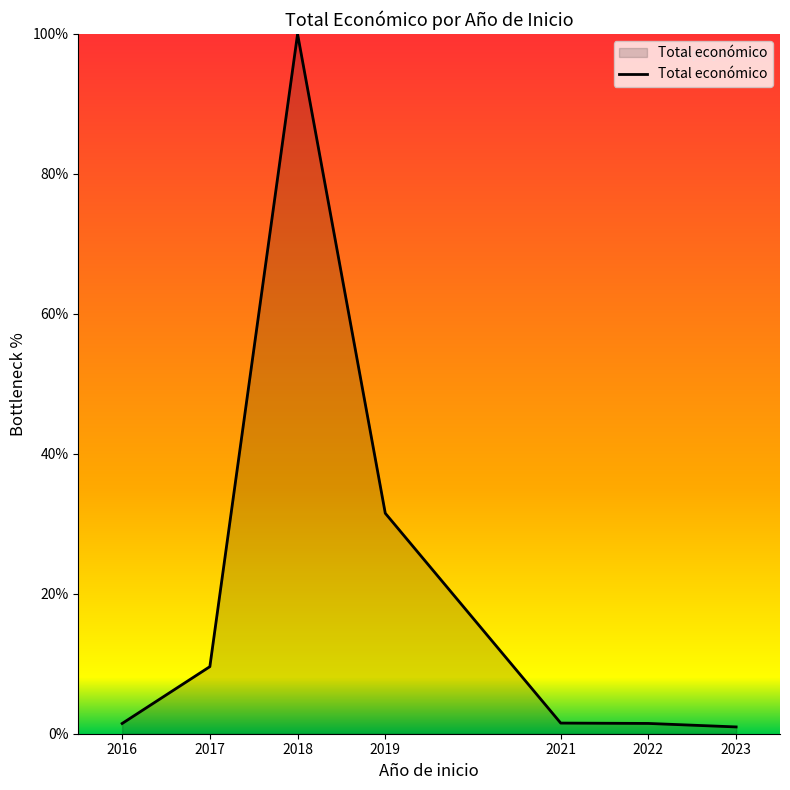

What is the difference between the maximum and minimum values?

99.0